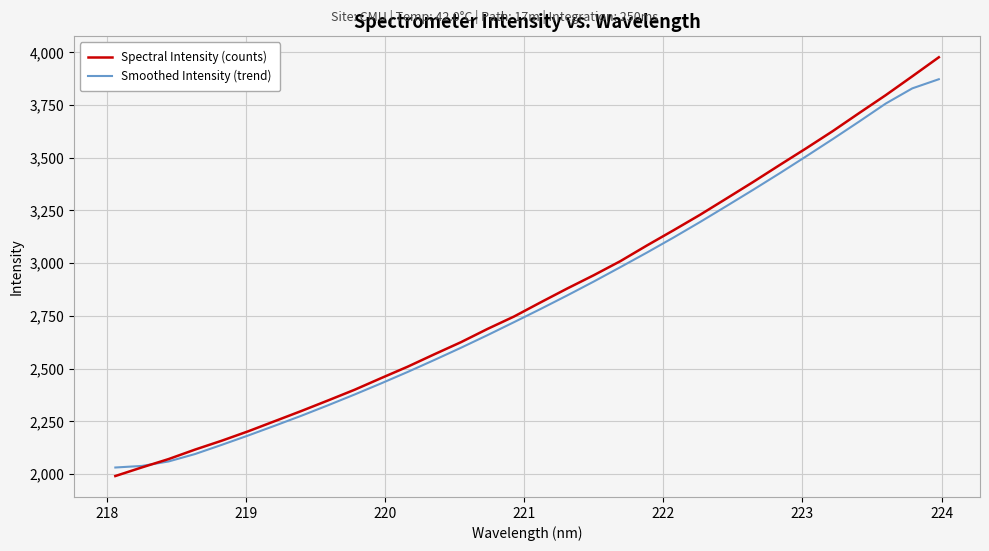

What is the difference between the maximum and minimum values in the Spectral Intensity (counts) series?

1985.5